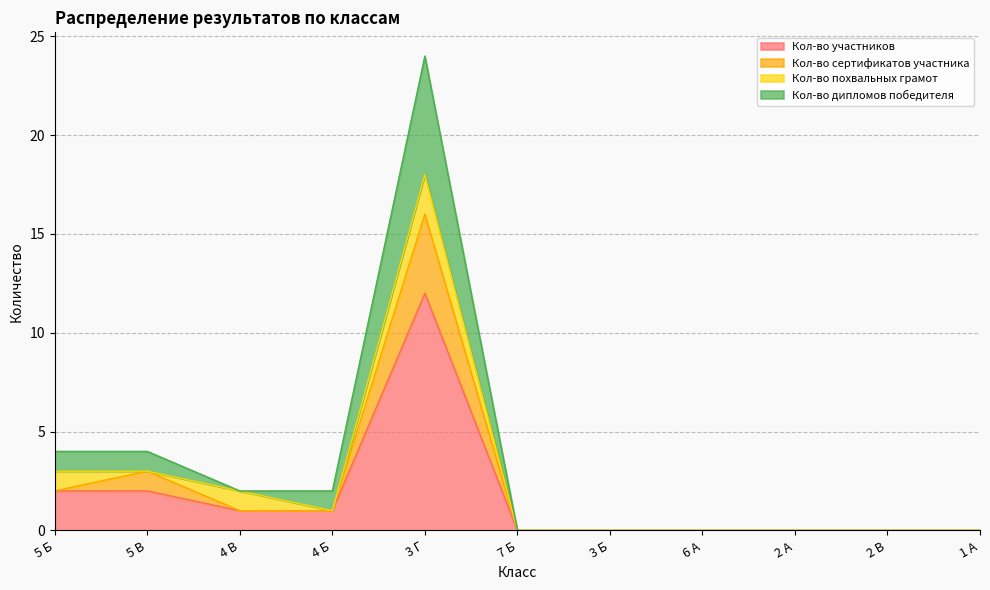

What is the highest value of the Кол-во сертификатов участника series?

16